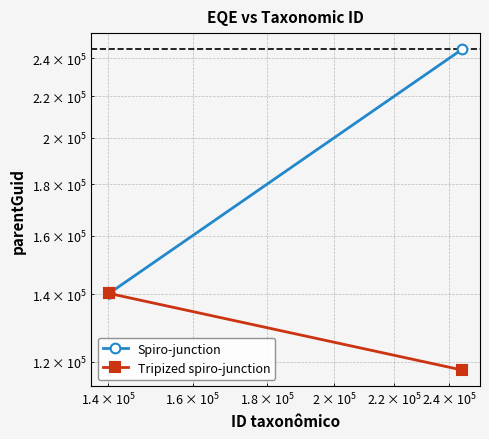

What is the difference between the second highest and minimum values in the Tripized spiro-junction series?

22524